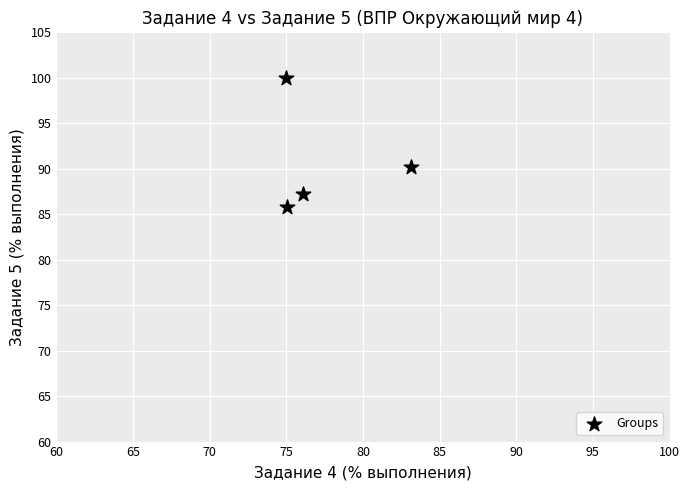

What Y value in the scatter plot is closest to 92?

90.2